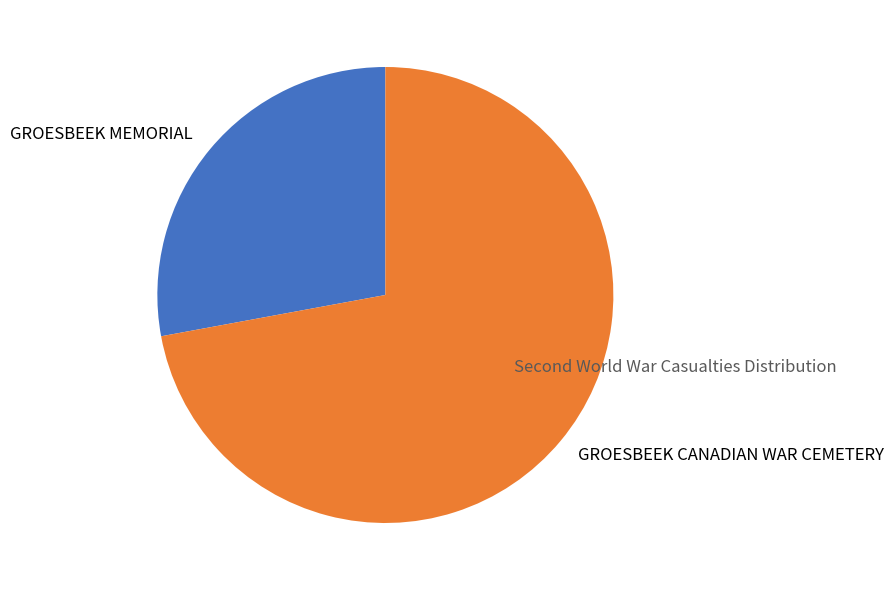

Combined, do GROESBEEK CANADIAN WAR CEMETERY and GROESBEEK MEMORIAL account for over 50%?

Yes